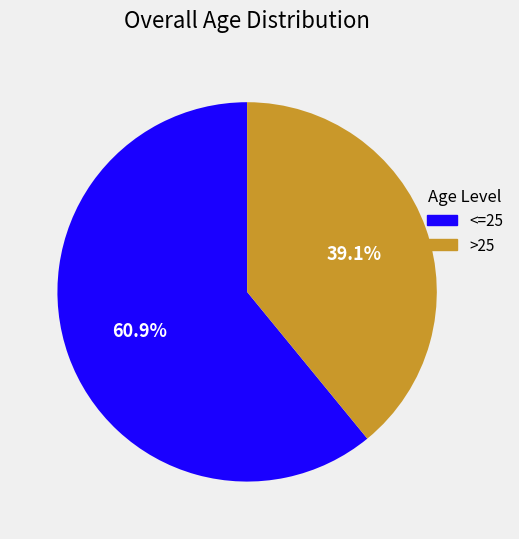

Is there a majority slice in this chart?

Yes